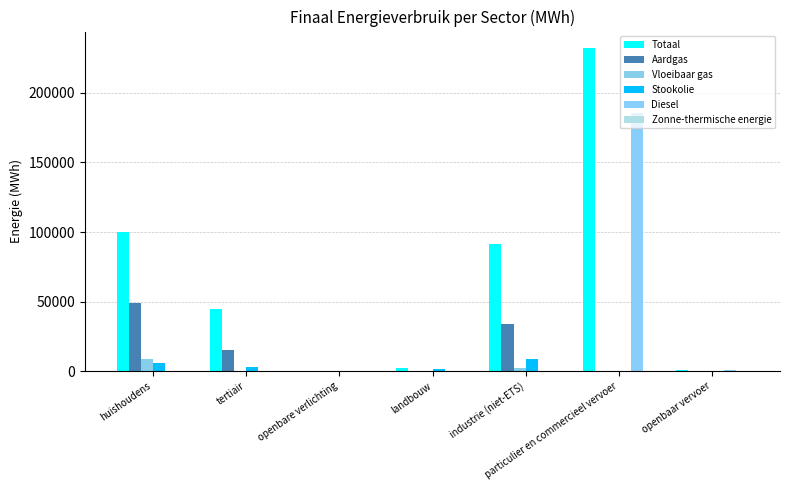

Which series has the widest spread of values?

Totaal